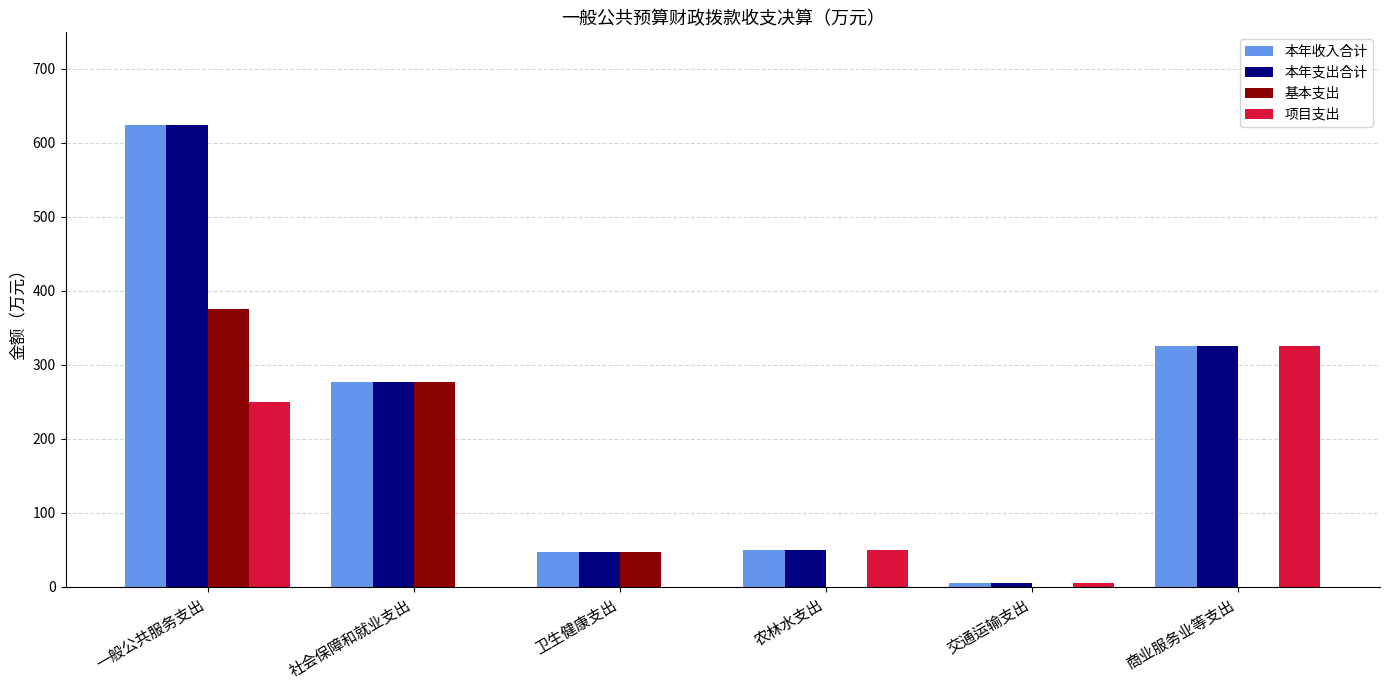

How many groups of bars are there?

6